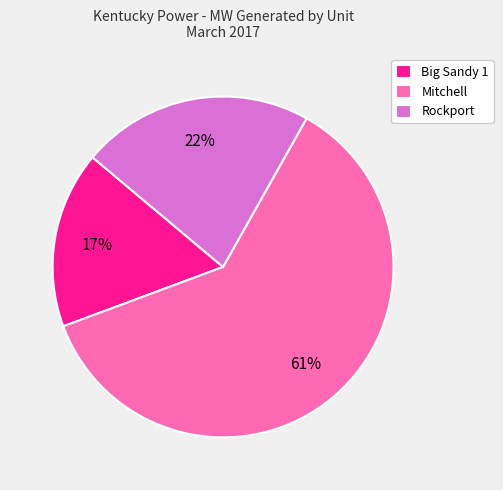

What is the largest slice in the pie chart?

Mitchell